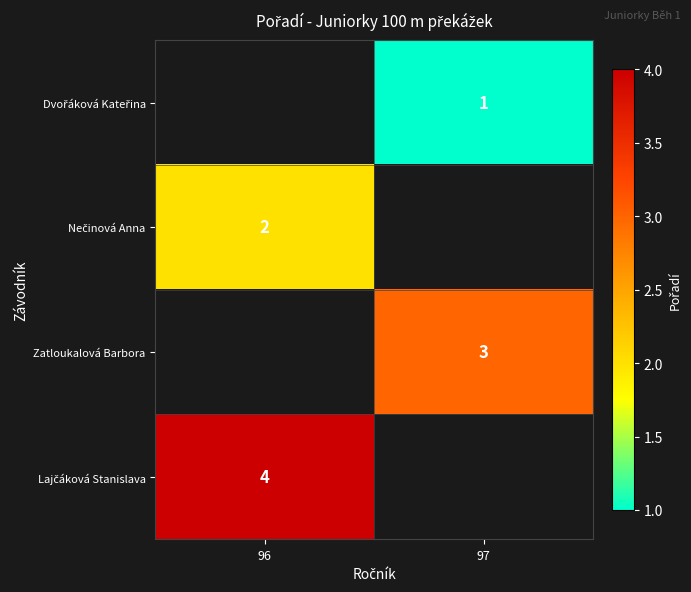

The Zatloukalová Barbora series shows 3 at 97. True or false?

True